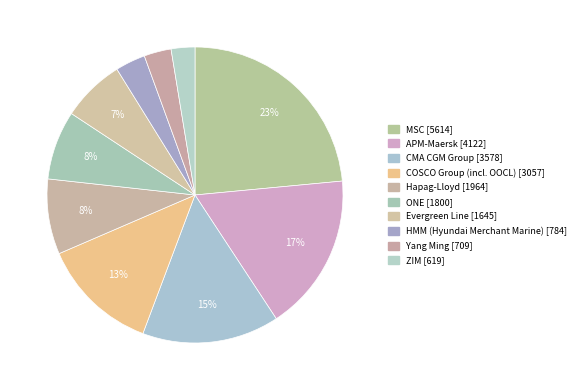

Which slice is the smallest?

ZIM